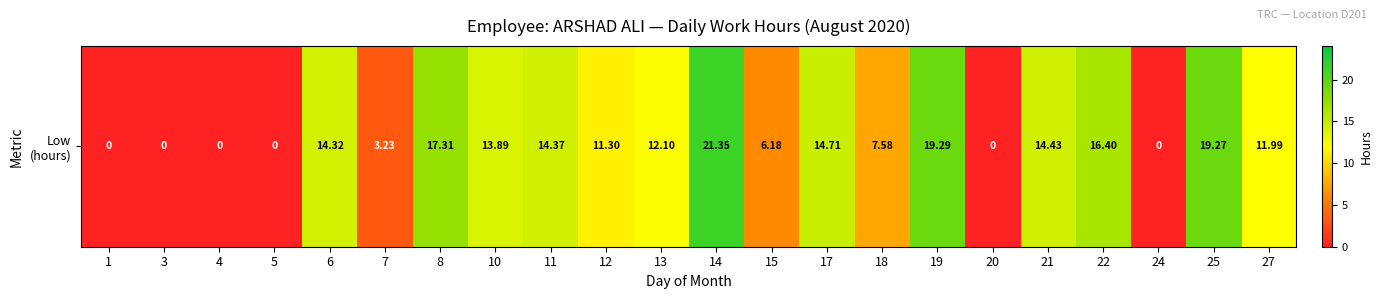

What is the maximum value shown in the chart?

21.4